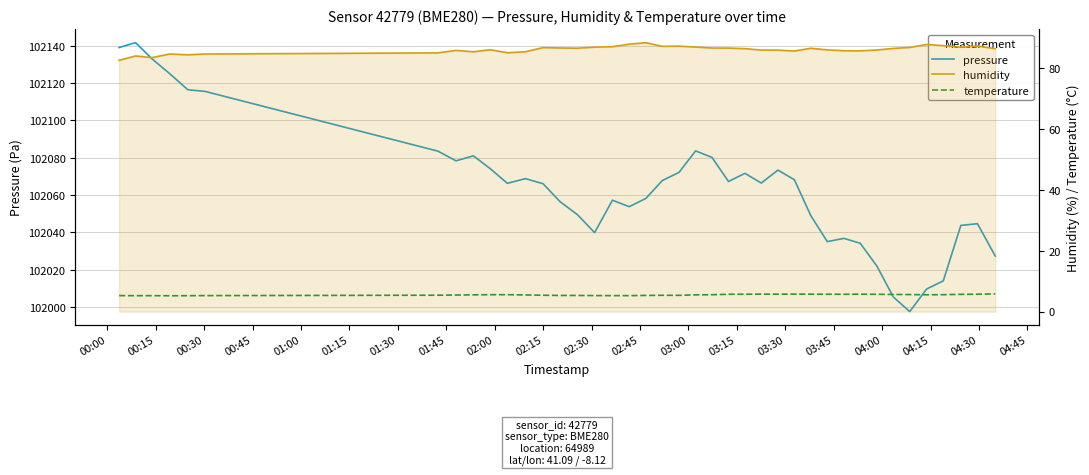

What is the average value of the temperature series?

5.5